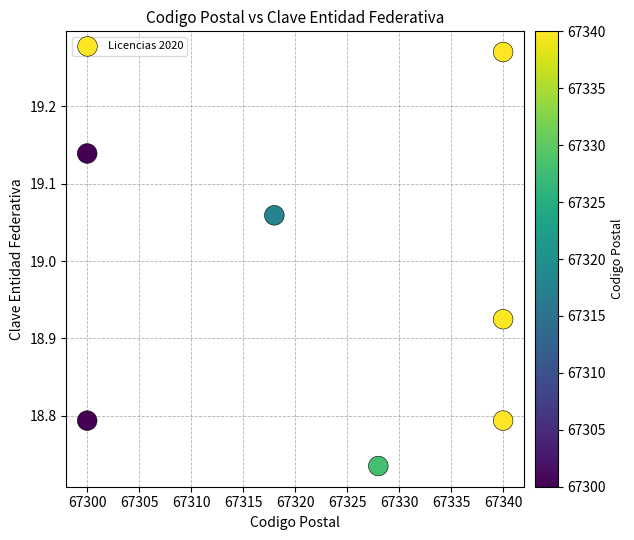

What is the average Y value?

19.0